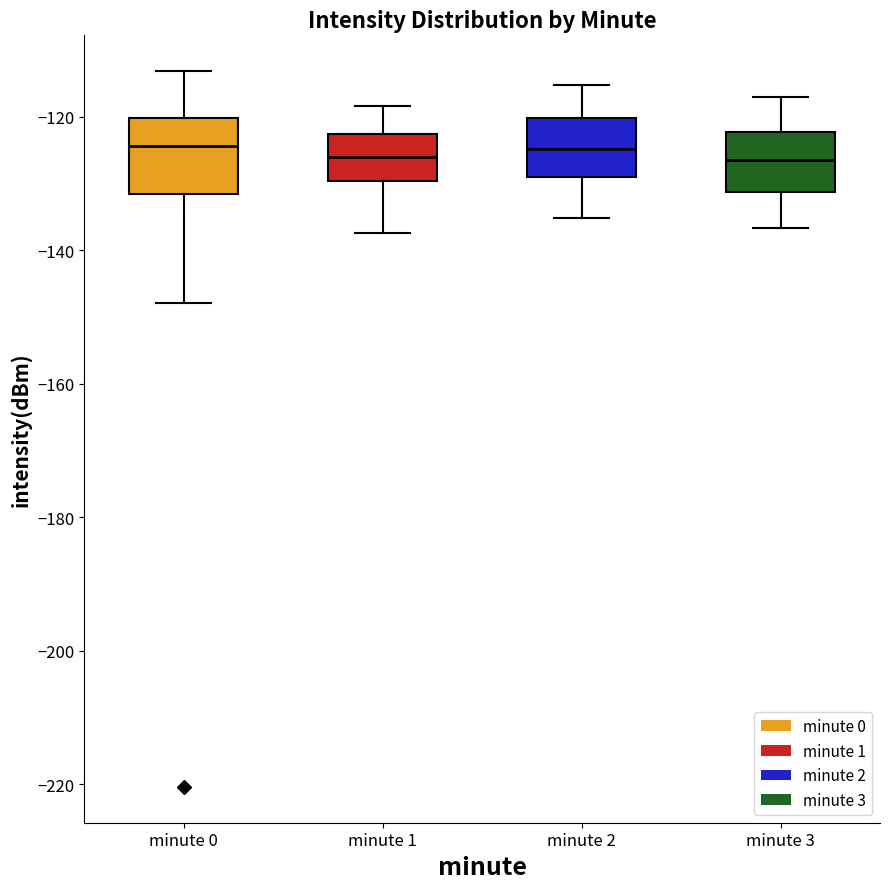

Reading left to right, read every box against the y-axis: the position of its median line, the range the box covers, and the ends of its whiskers. The values are not printed on the chart, so give them approximately, as read against the axis.

minute 0: median -124, box -132 to -120, whiskers -148 to -114
minute 1: median -126, box -130 to -122, whiskers -138 to -118
minute 2: median -124, box -128 to -120, whiskers -136 to -116
minute 3: median -126, box -132 to -122, whiskers -136 to -118